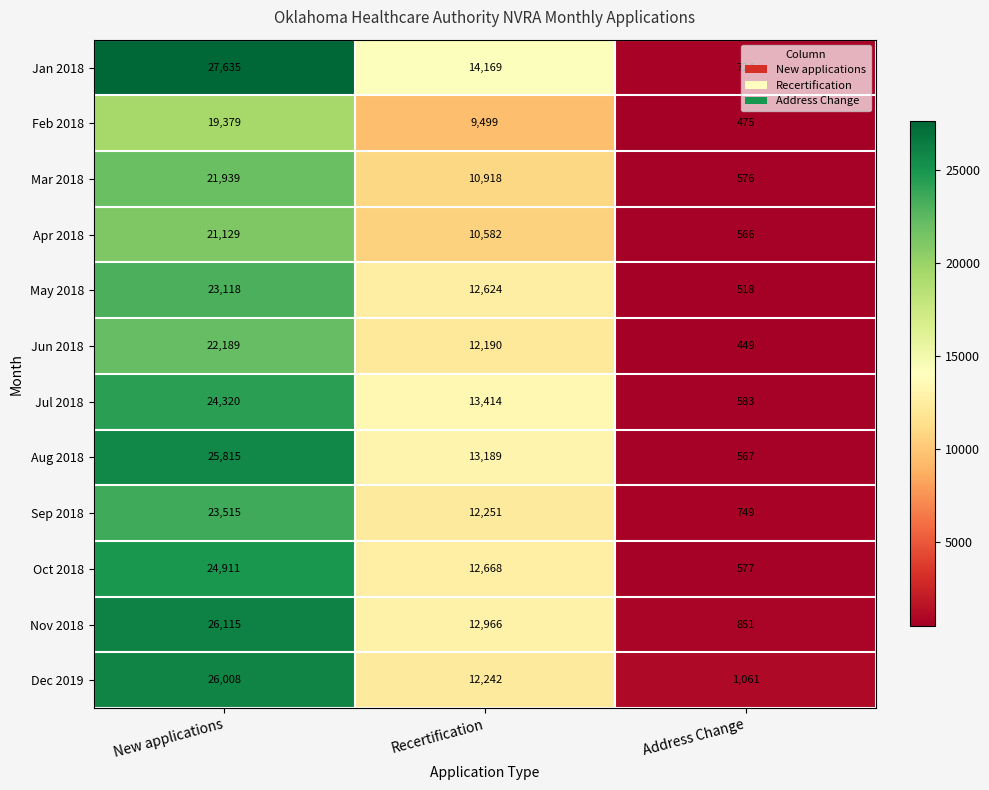

What is the difference between the Mar 2018 values at Address Change and New applications?

21363